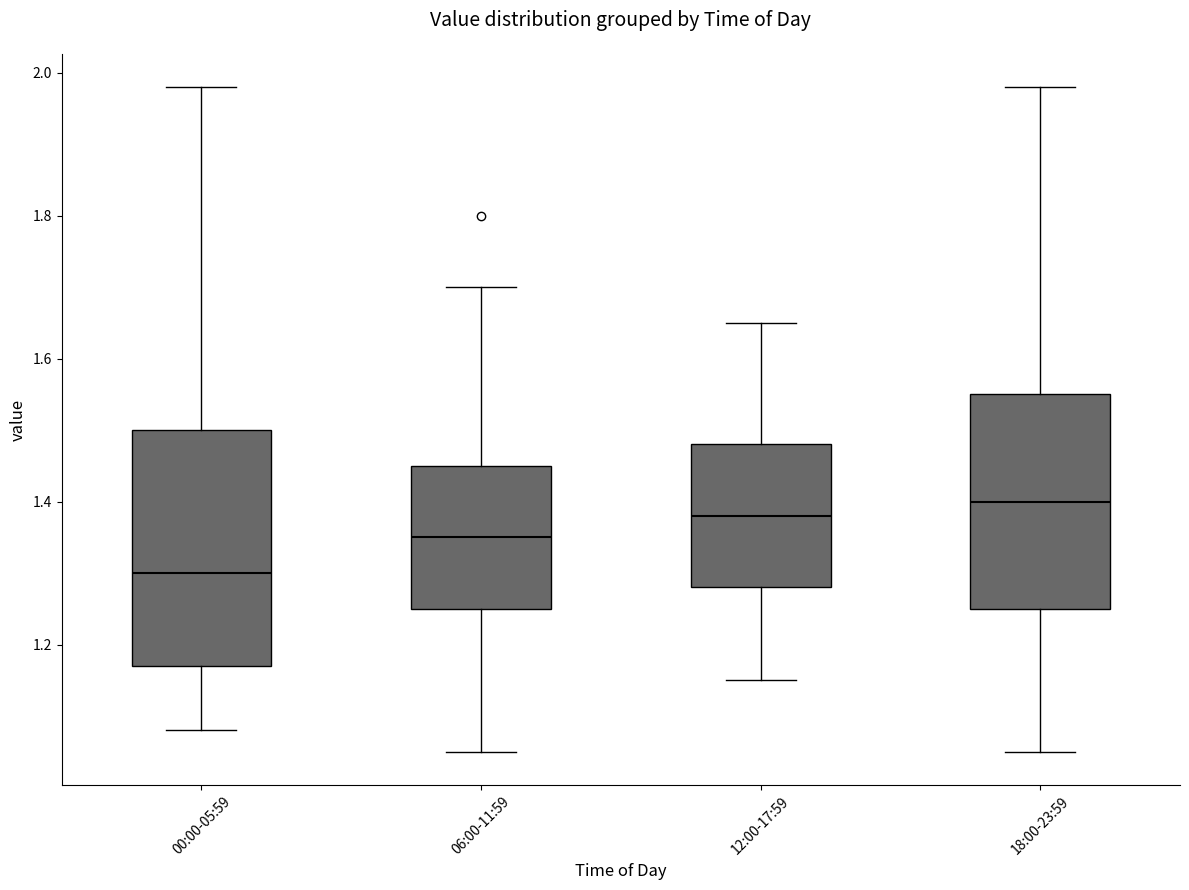

Reading left to right, transcribe this box plot: for each box, give where its median line is, the range the box spans, and where its two whiskers end, as read against the y-axis. The values are not printed on the chart, so give them approximately, as read against the axis.

00:00-05:59: median 1.30, box 1.18 to 1.50, whiskers 1.08 to 1.98
06:00-11:59: median 1.36, box 1.26 to 1.46, whiskers 1.06 to 1.70
12:00-17:59: median 1.38, box 1.28 to 1.48, whiskers 1.16 to 1.66
18:00-23:59: median 1.40, box 1.26 to 1.56, whiskers 1.06 to 1.98